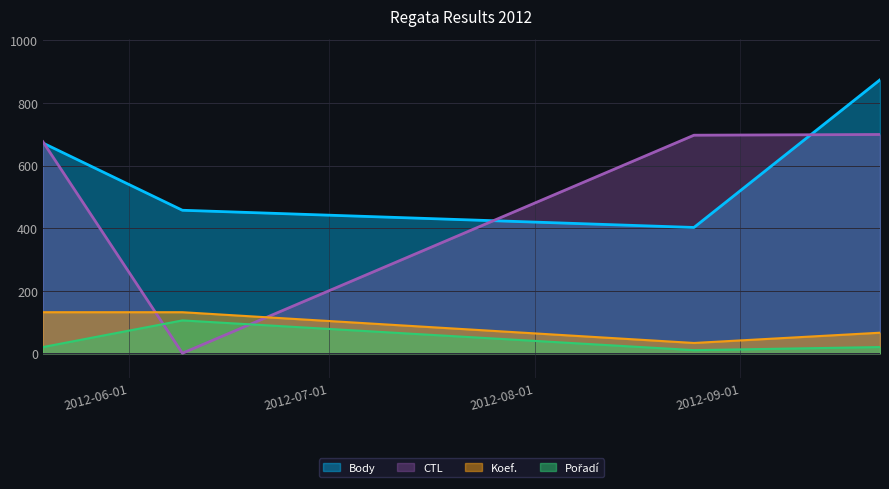

What are all the series names shown in the legend?

Body, CTL, Koef., Pořadí